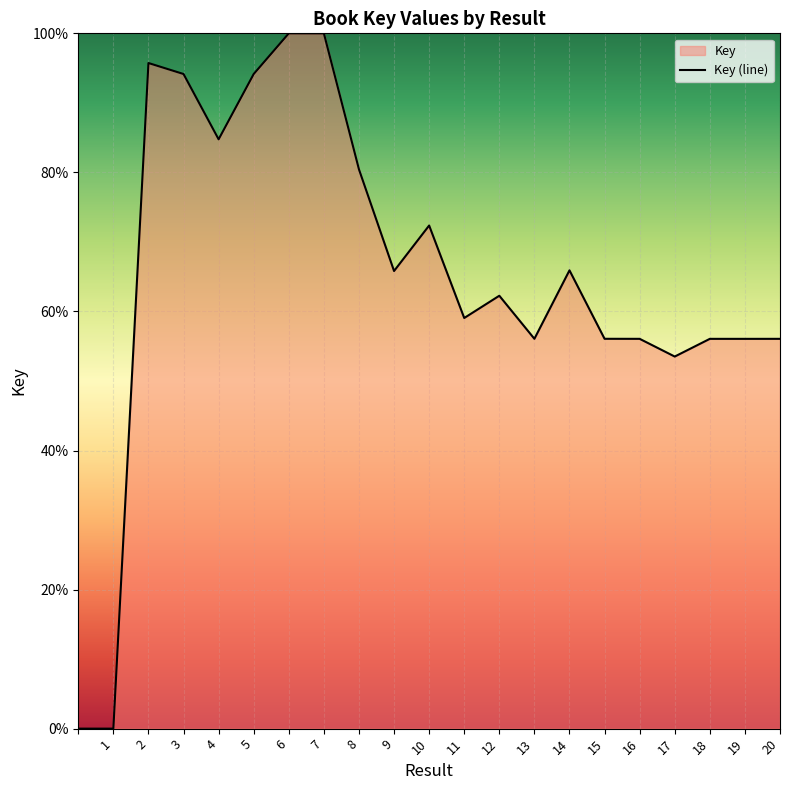

At which label is the value closest to 50?

17